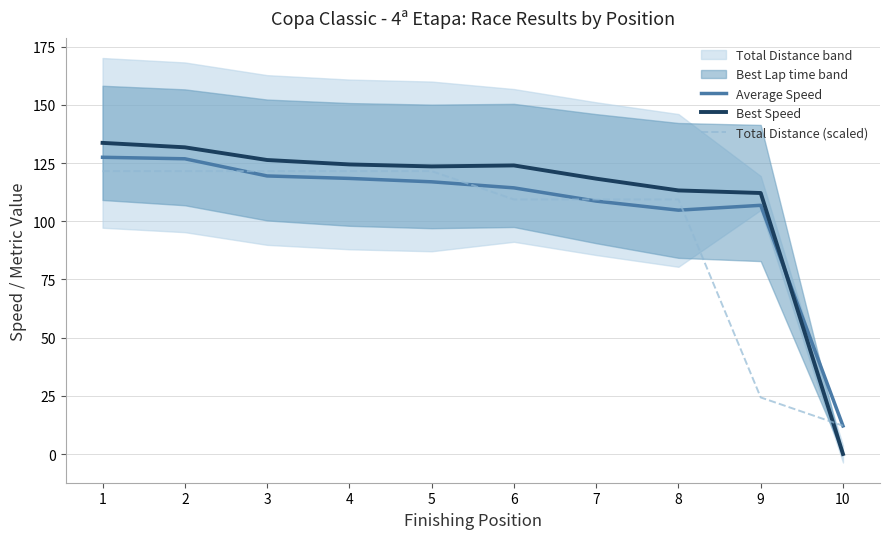

At which label does Best Speed first exceed 124?

1